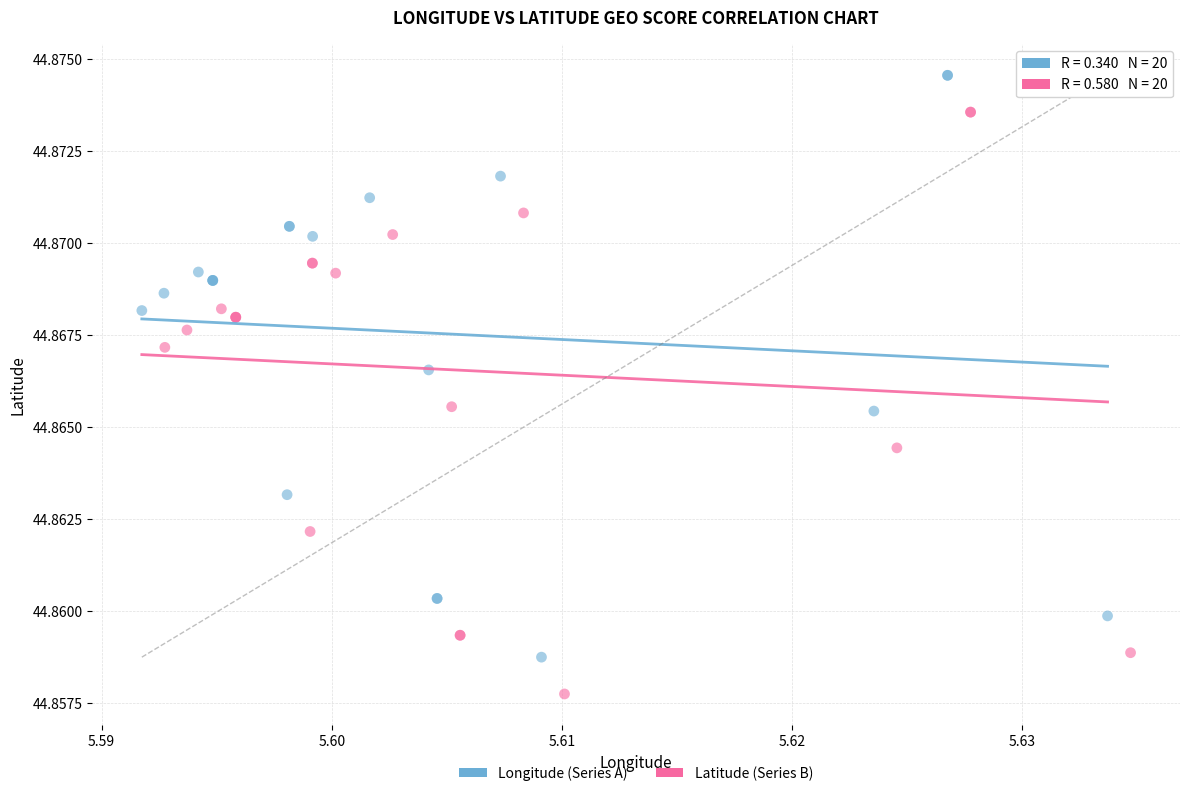

Which series reaches the maximum Y coordinate?

Longitude (Series A)